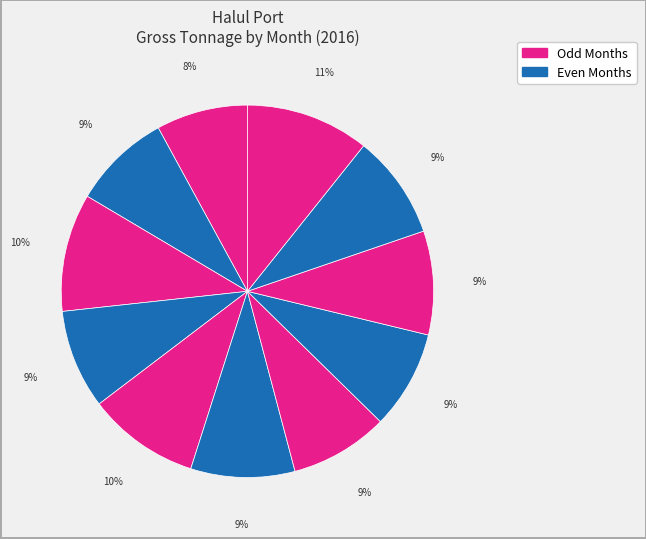

How many slices are in this pie chart?

11